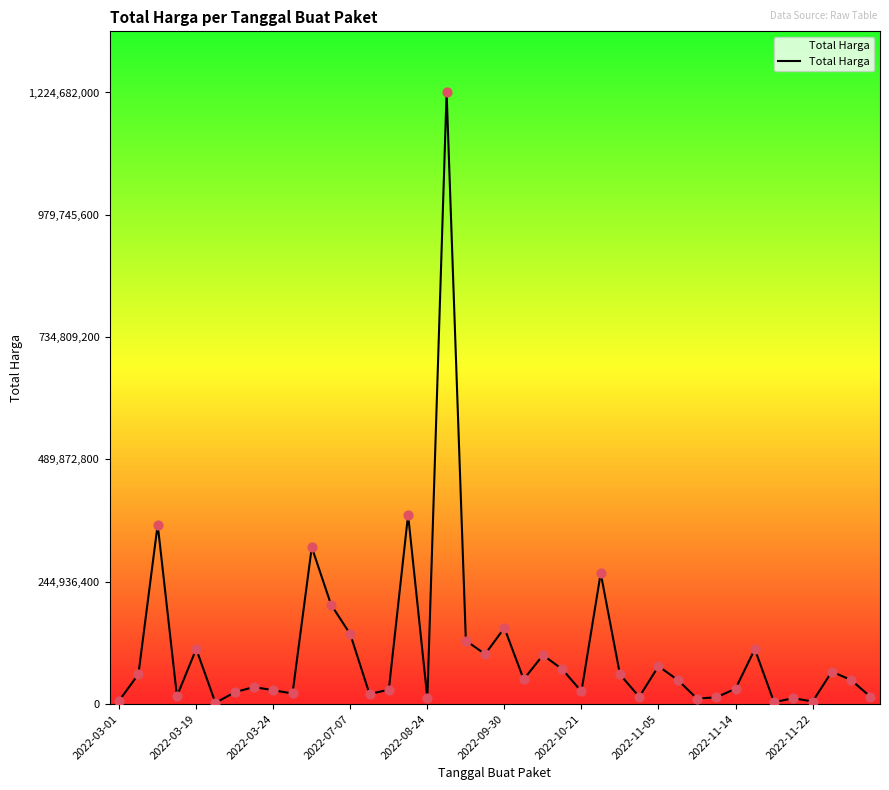

What is the greatest value displayed?

1224682000